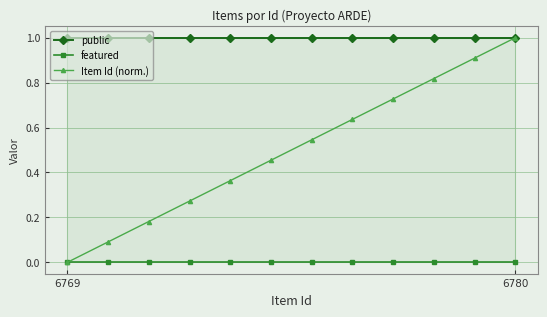

How many lines are shown in the chart?

3